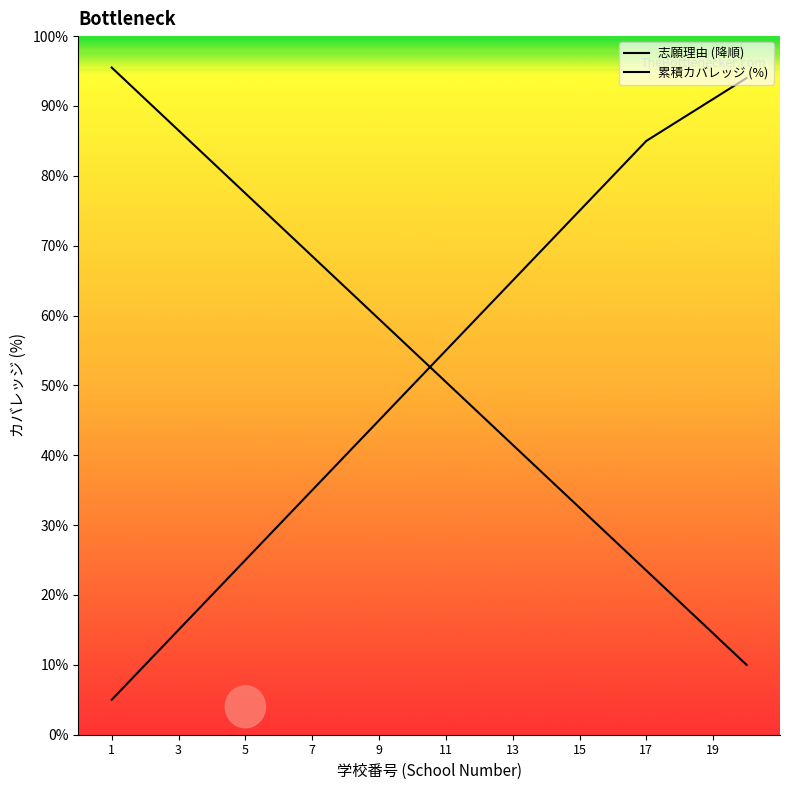

Reading left to right, what are all the values shown in this chart?

志願理由 (降順): 95.5	91.0	86.5	82.0	77.5	73.0	68.5	64.0	59.5	55.0	50.5	46.0	41.5	37.0	32.5	28.0	23.5	19.0	14.5	10.0
累積カバレッジ (%): 5.0	10.0	15.0	20.0	25.0	30.0	35.0	40.0	45.0	50.0	55.0	60.0	65.0	70.0	75.0	80.0	85.0	88.0	91.0	94.0